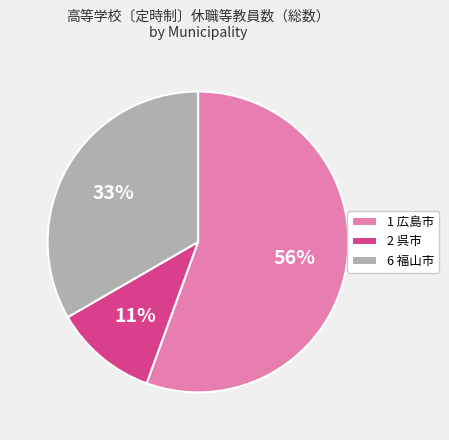

Which category has the biggest portion of the pie?

1 広島市